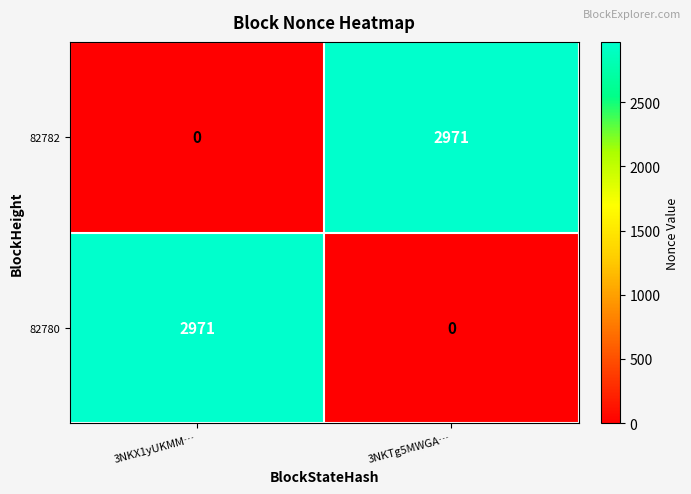

Reading left to right, what are all the values shown in this chart?

82782: 3NKX1yUKMM…=0	3NKTg5MWGA…=2971
82780: 3NKX1yUKMM…=2971	3NKTg5MWGA…=0